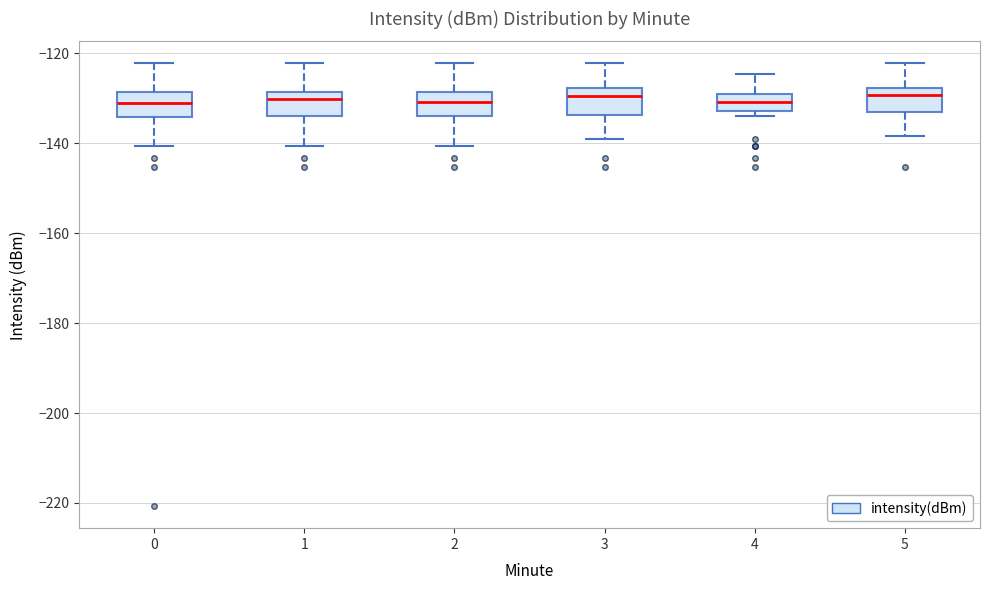

Reading left to right, transcribe this box plot: for each box, give where its median line is, the range the box spans, and where its two whiskers end, as read against the y-axis. The values are not printed on the chart, so give them approximately, as read against the axis.

0: median -132, box -134 to -128, whiskers -140 to -122
1: median -130, box -134 to -128, whiskers -140 to -122
2: median -130, box -134 to -128, whiskers -140 to -122
3: median -130, box -134 to -128, whiskers -140 to -122
4: median -130 (inside the box), box -132 to -130, whiskers -134 to -124
5: median -130, box -134 to -128, whiskers -138 to -122